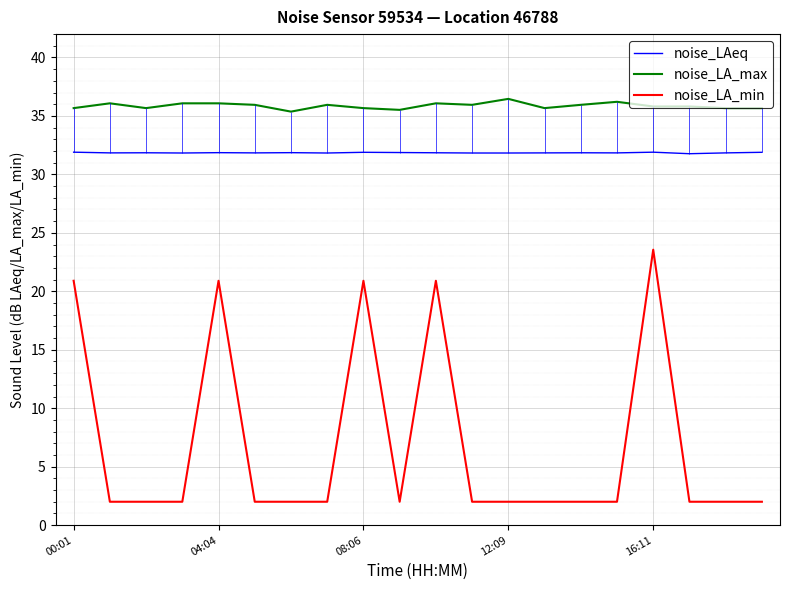

What is the approximate value of noise_LA_min at 16:11?

23.6